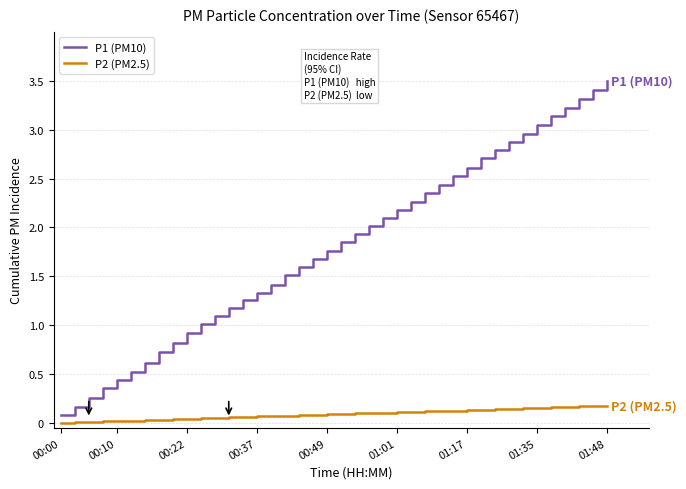

Which series has the largest range (max minus min)?

P1 (PM10)